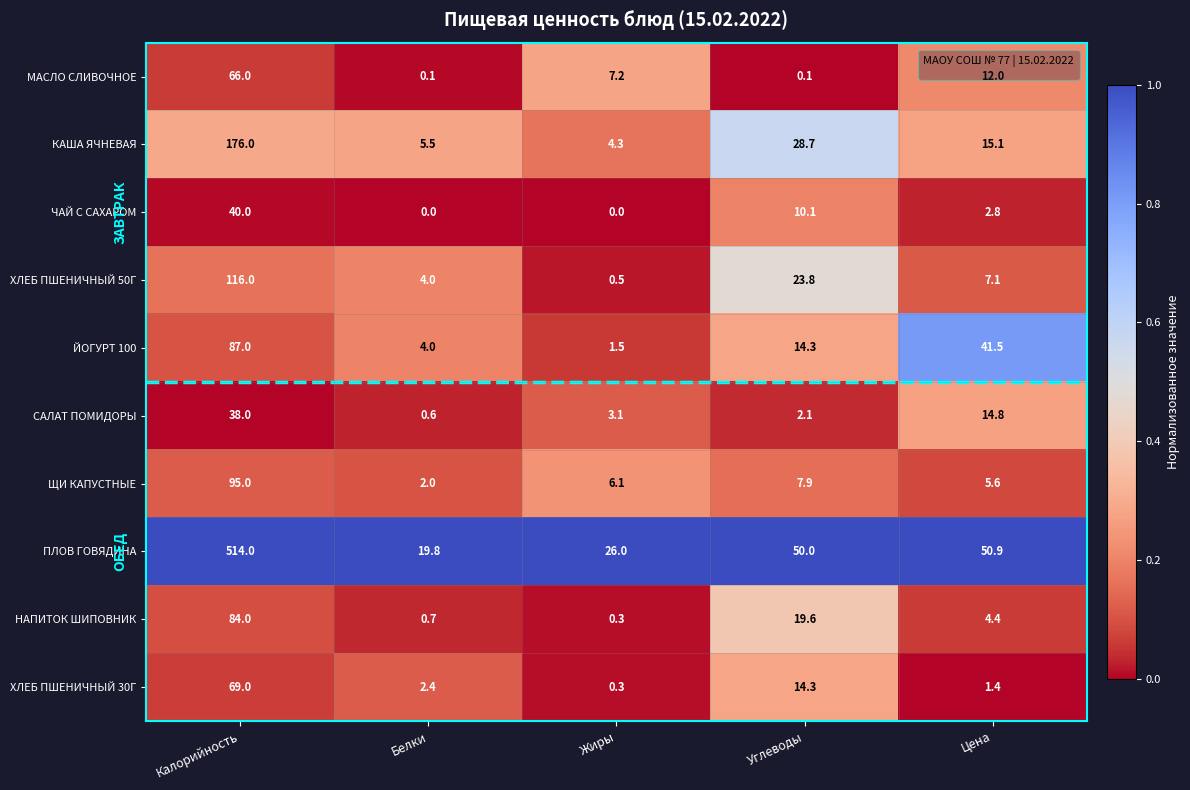

What is the sum of the ЙОГУРТ 100 values at Белки and Углеводы?

18.3